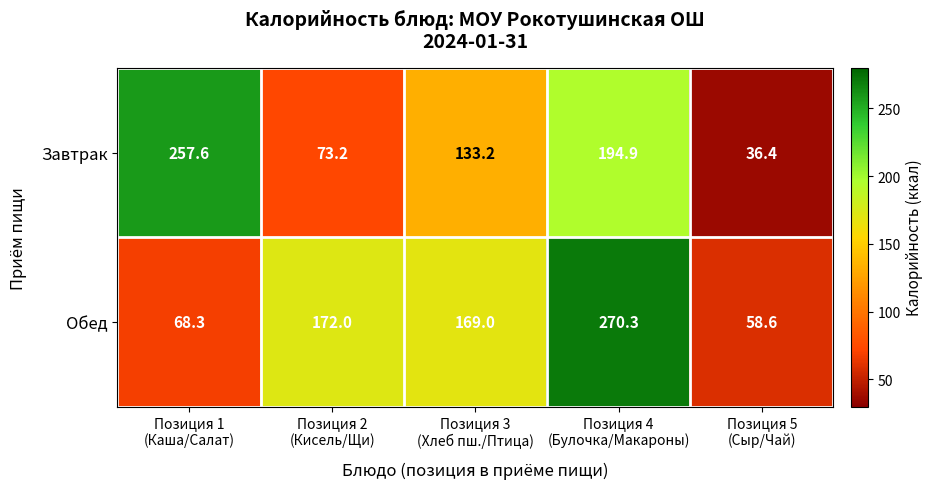

Reading left to right, transcribe all the data shown in this chart.

Завтрак: 257.6	73.2	133.2	194.9	36.4
Обед: 68.3	172.0	169.0	270.3	58.6